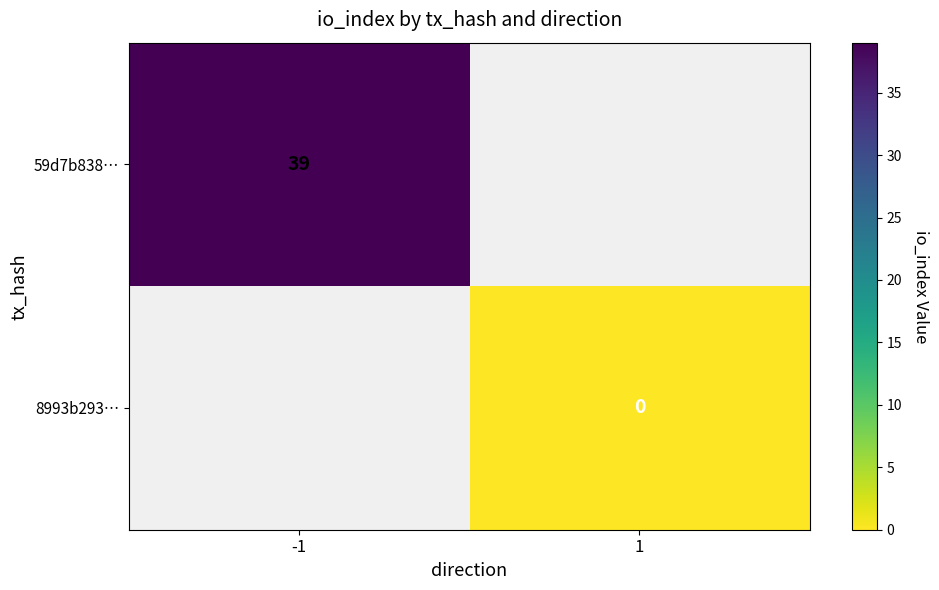

The 59d7b838… series shows 27 at -1. True or false?

False